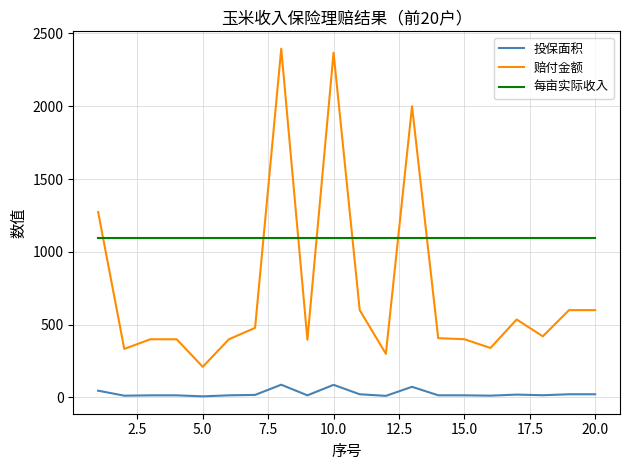

What is the greatest value displayed?

2395.5